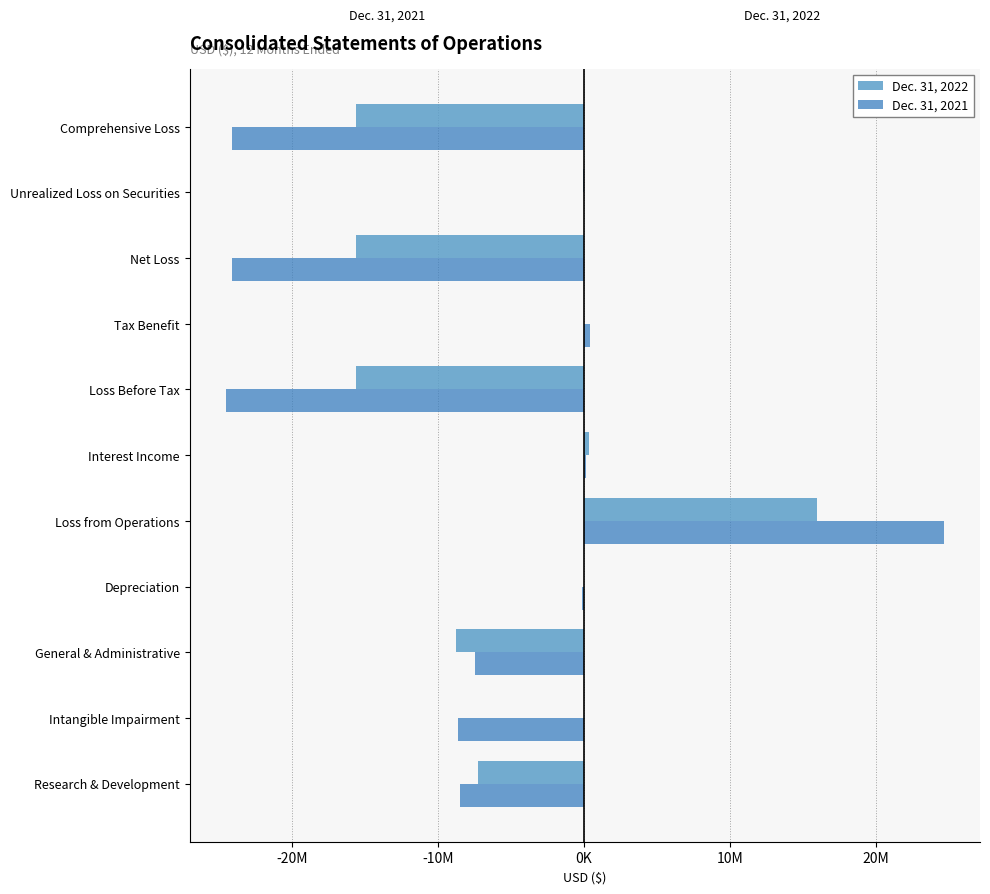

What is the average value of the Dec. 31, 2021 series?

-6559063